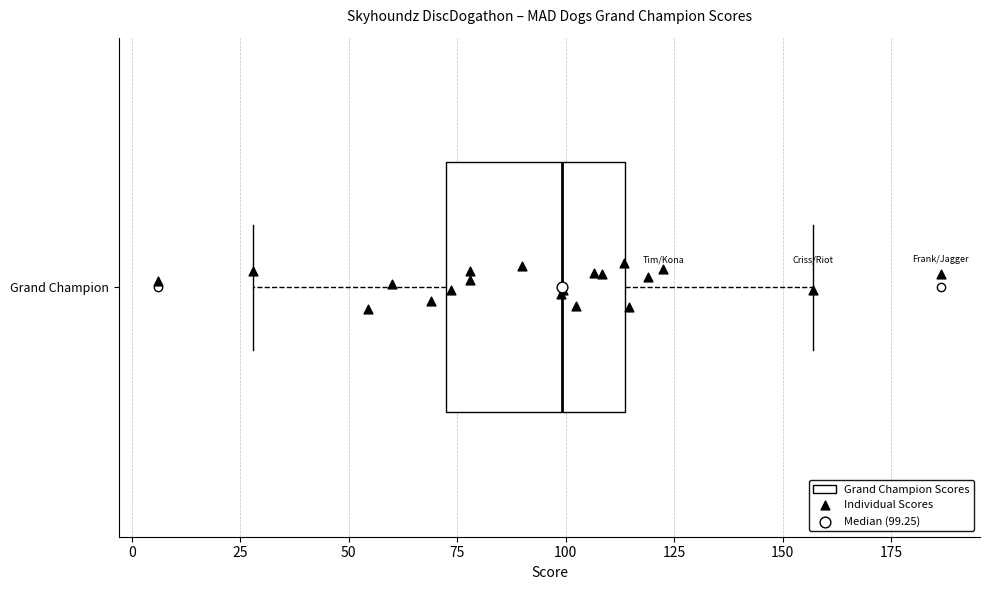

Transcribe this box plot: give where the median line is, the range the box spans, and where the two whiskers end, as read against the x-axis. The values are not printed on the chart, so give them approximately, as read against the axis.

median 100, box 70 to 115, whiskers 30 to 155